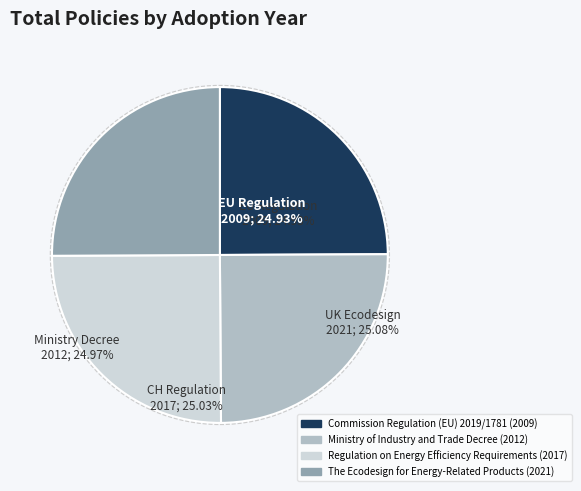

What percentage is the Commission Regulation (EU) 2019/1781 slice, to the nearest percent?

25%